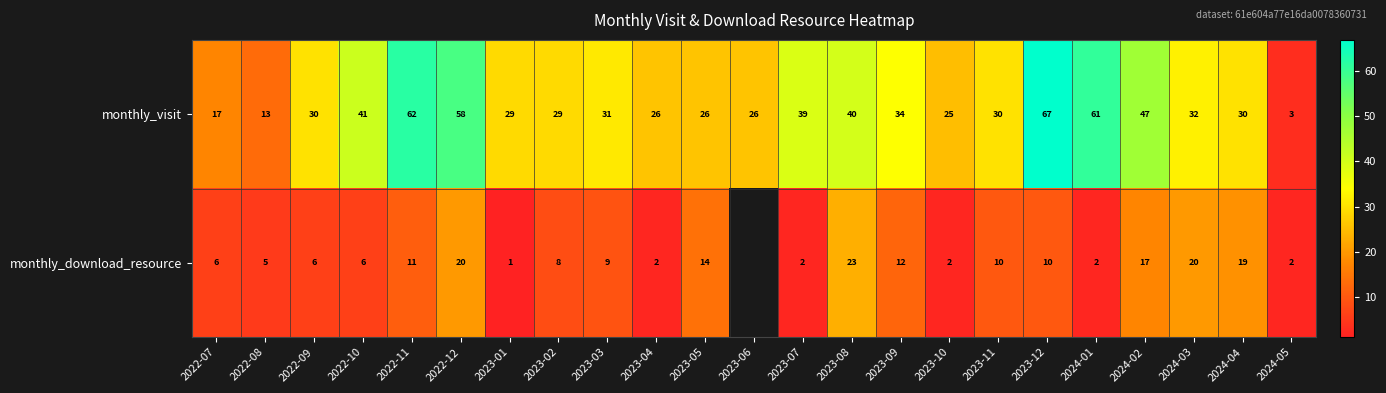

Which series changed the most between 2023-12 and 2024-05?

monthly_visit